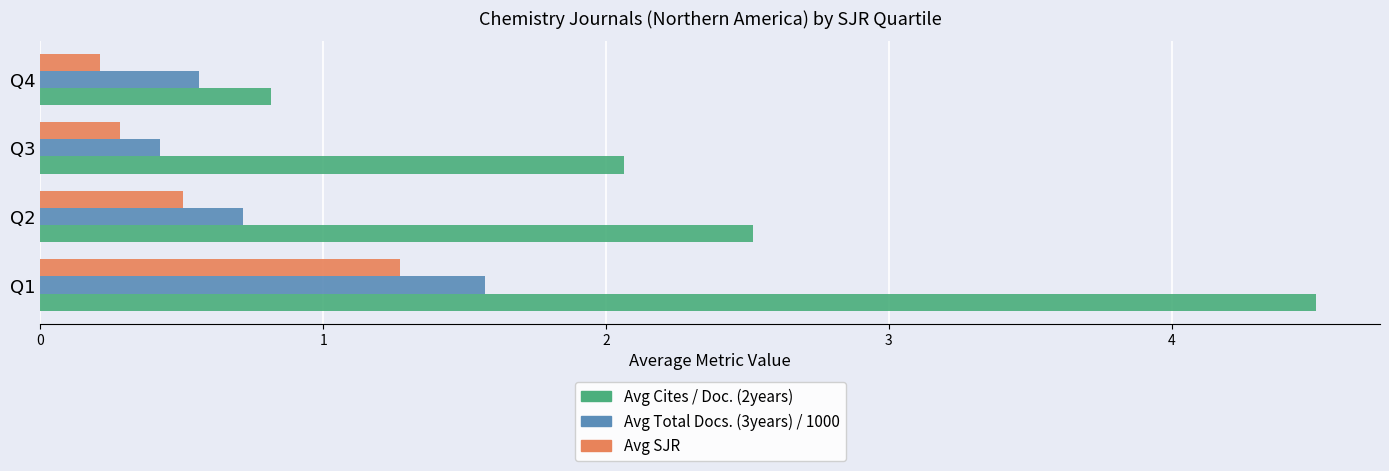

How many distinct data groups are displayed?

3